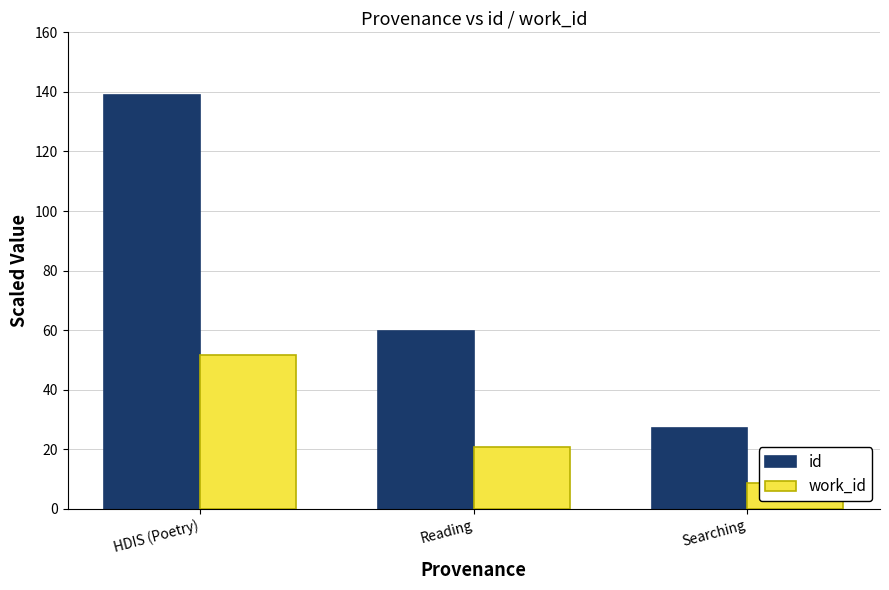

List the labels in order of id value, largest first.

HDIS (Poetry), Reading, Searching